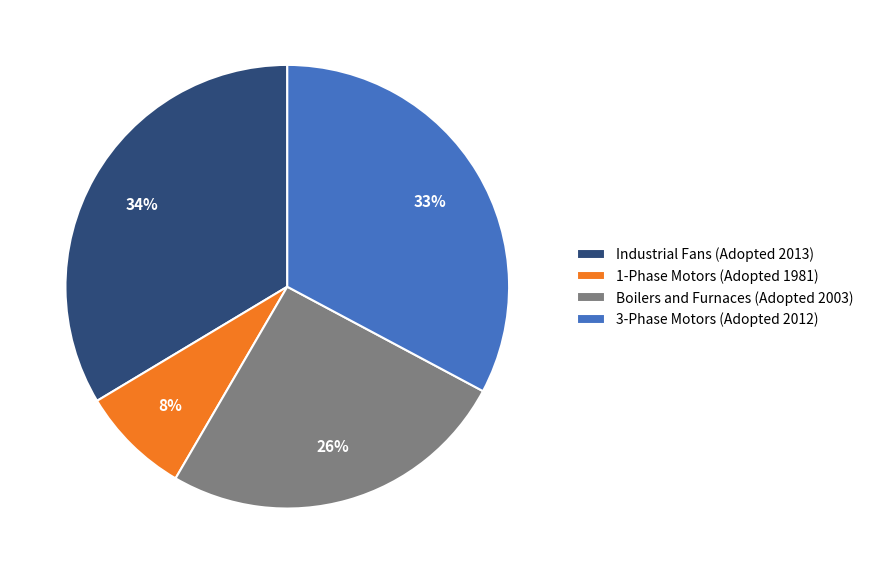

Is there any slice that represents more than half of the pie?

No